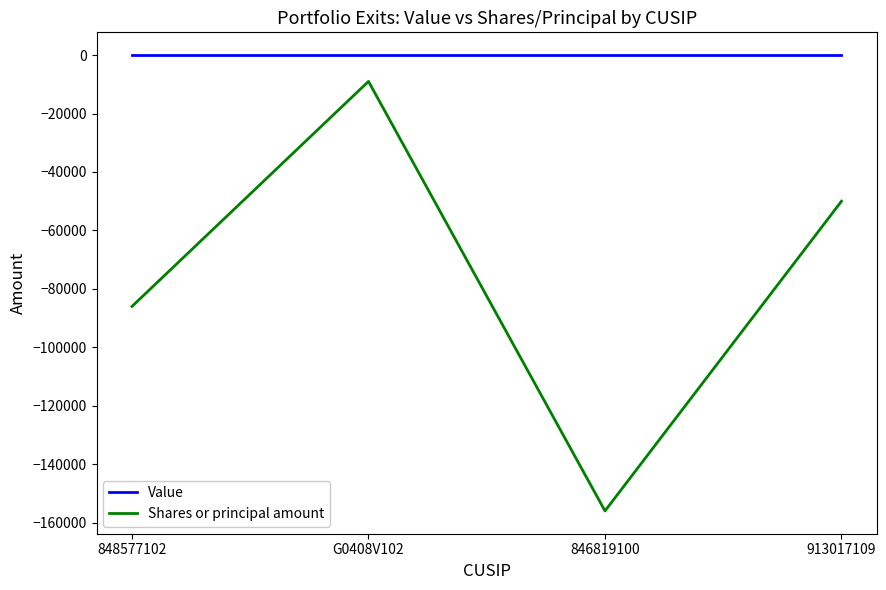

Reading left to right, transcribe all the data shown in this chart.

Value: 0	0	0	0
Shares or principal amount: -86000	-9000	-156000	-50000